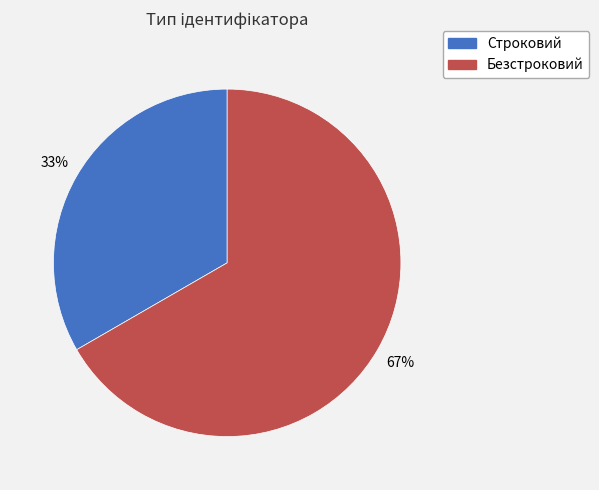

What percentage is the Безстроковий slice, to the nearest percent?

67%